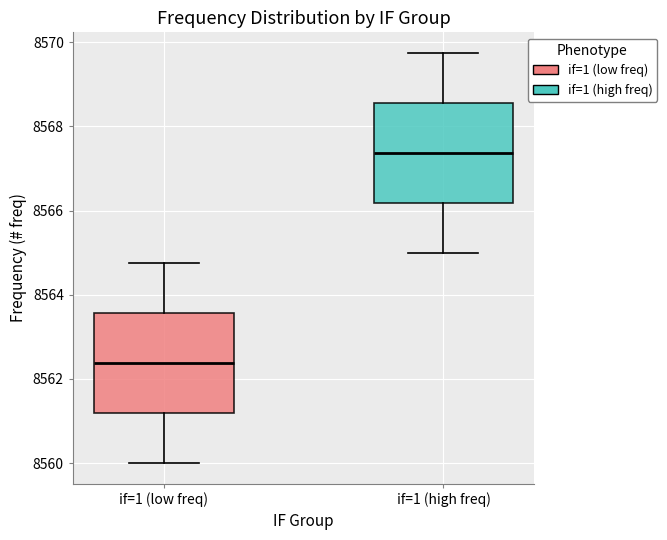

Reading left to right, read every box against the y-axis: the position of its median line, the range the box covers, and the ends of its whiskers. The values are not printed on the chart, so give them approximately, as read against the axis.

if=1 (low freq): median 8562.4, box 8561.2 to 8563.6, whiskers 8560.0 to 8564.8
if=1 (high freq): median 8567.4, box 8566.2 to 8568.6, whiskers 8565.0 to 8569.8